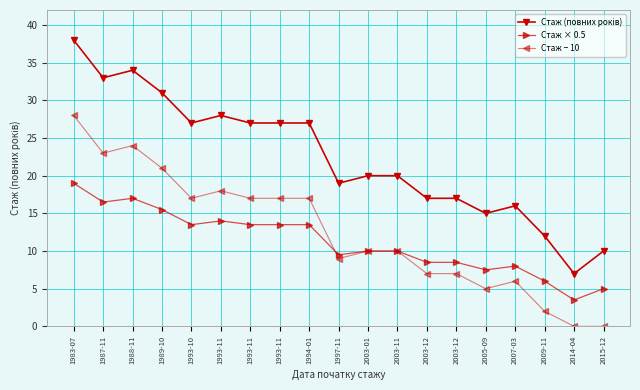

What is the sum of all Стаж (повних років) values?

425.0